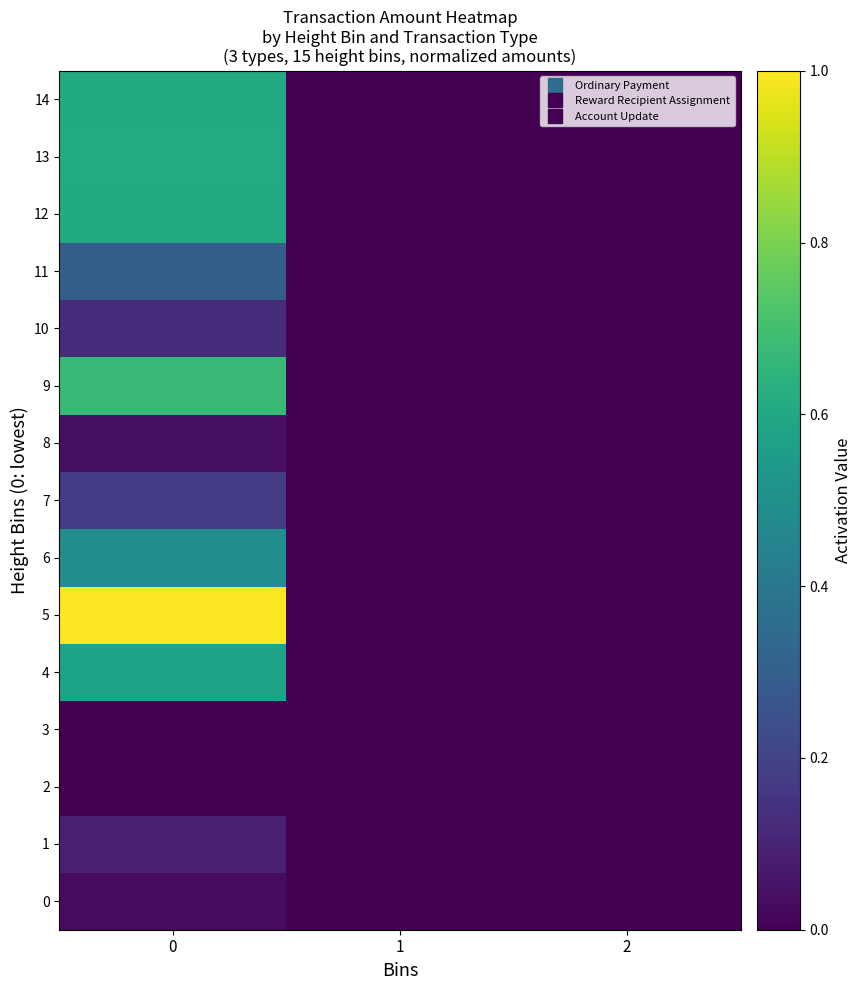

Reading right to left, extract all data points from this chart.

0: 2=0.0	1=0.0	0=0.0
1: 2=0.0	1=0.0	0=0.1
2: 2=0.0	1=0.0	0=0.0
3: 2=0.0	1=0.0	0=0.0
4: 2=0.0	1=0.0	0=0.6
5: 2=0.0	1=0.0	0=1.0
6: 2=0.0	1=0.0	0=0.5
7: 2=0.0	1=0.0	0=0.2
8: 2=0.0	1=0.0	0=0.0
9: 2=0.0	1=0.0	0=0.7
10: 2=0.0	1=0.0	0=0.1
11: 2=0.0	1=0.0	0=0.3
12: 2=0.0	1=0.0	0=0.6
13: 2=0.0	1=0.0	0=0.6
14: 2=0.0	1=0.0	0=0.6